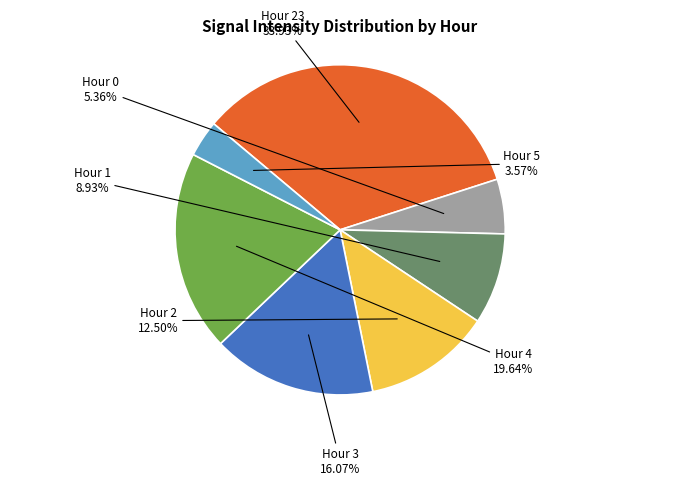

Does any single category account for the majority?

No